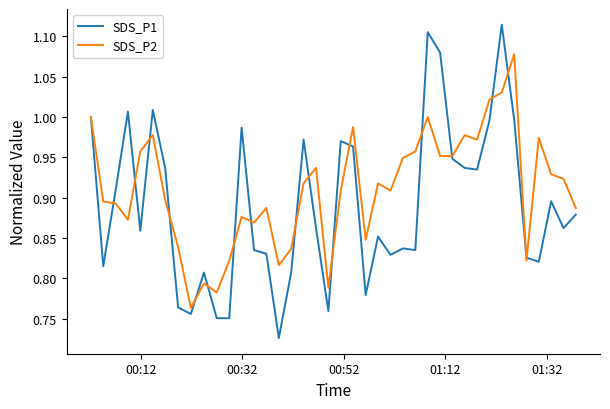

Rank the series by their maximum value, from lowest to highest.

SDS_P2, SDS_P1